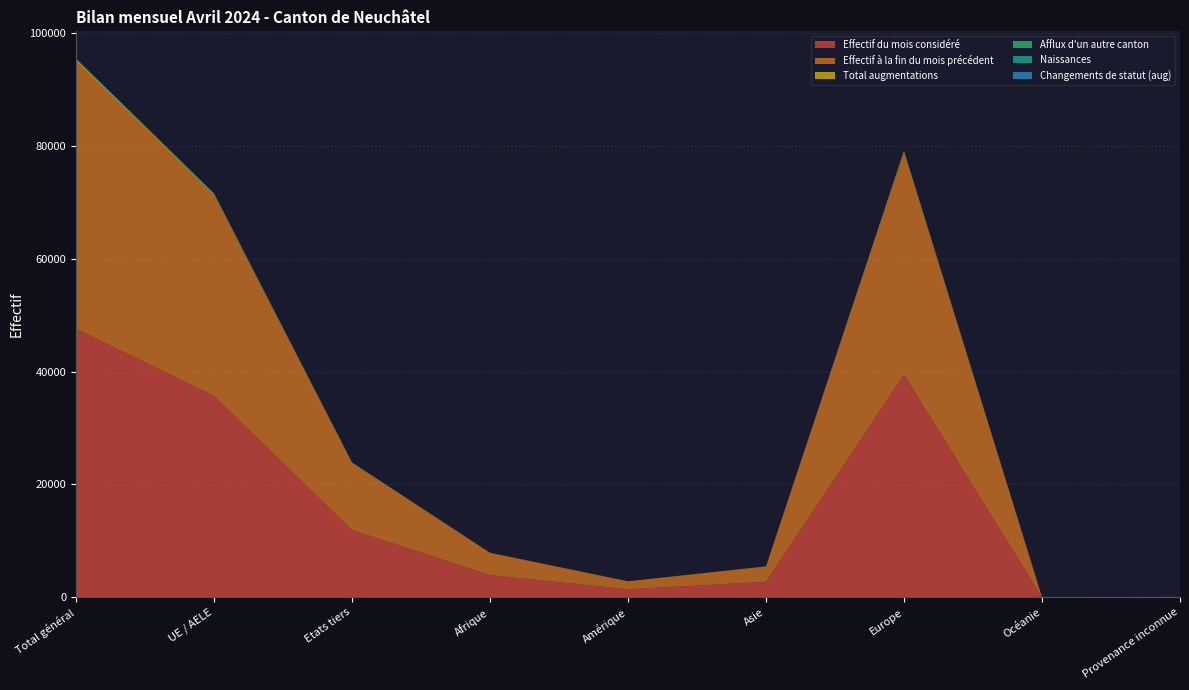

Reading left to right, extract all data points from this chart.

Effectif du mois considéré: 47578	35663	11915	3935	1412	2733	39446	21	31
Effectif à la fin du mois précédent: 47420	35548	11872	3916	1406	2717	39328	22	31
Total augmentations: 322	242	80	31	15	25	251	0	0
Afflux d'un autre canton: 78	70	8	4	1	1	72	0	0
Naissances: 44	27	17	7	0	6	31	0	0
Changements de statut (aug): 58	44	14	5	5	4	44	0	0